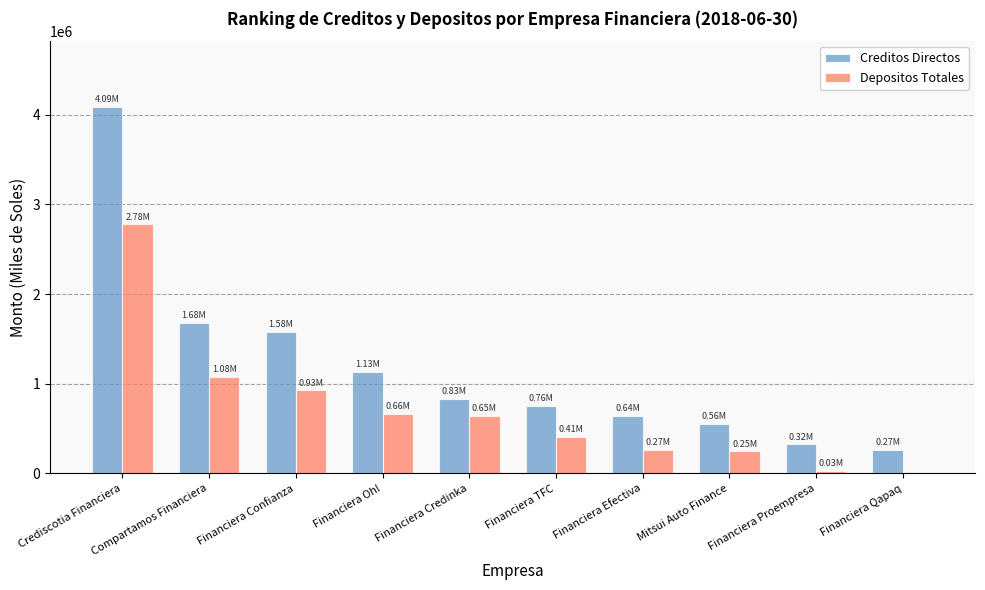

What is the average value of the Creditos Directos series?

1185890.8